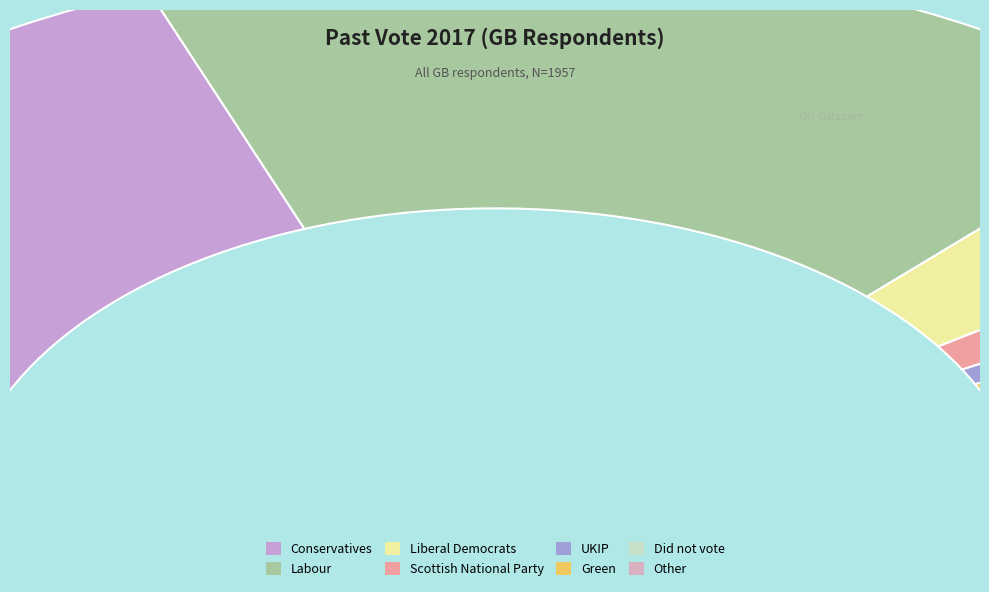

The Labour slice represents 36% of the pie. True or false?

True